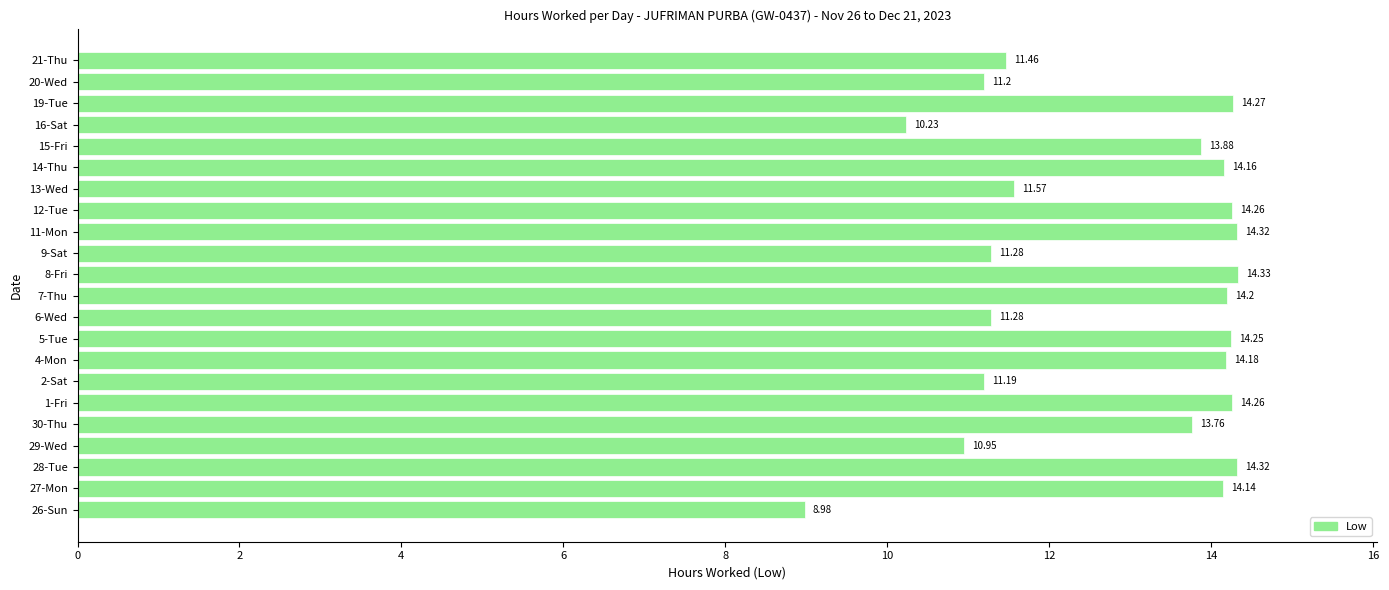

What is the difference between the second highest and second lowest values?

4.1